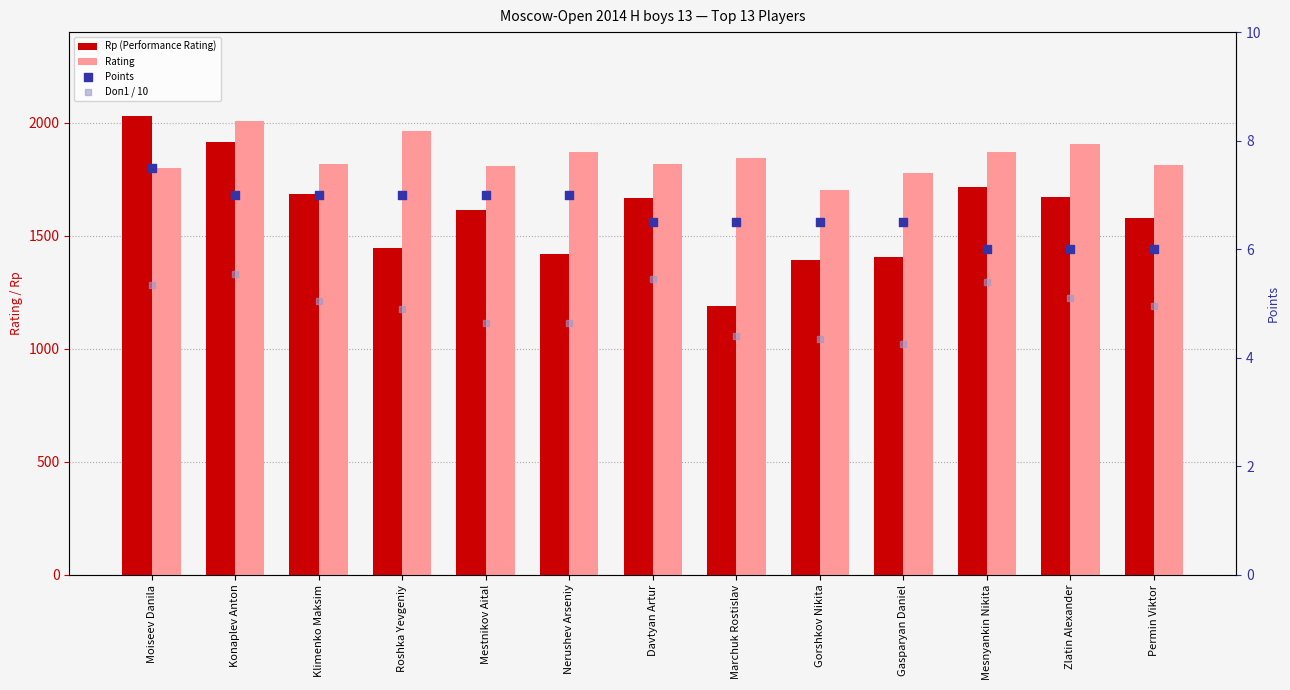

At how many categories does at least one series exceed 523?

13